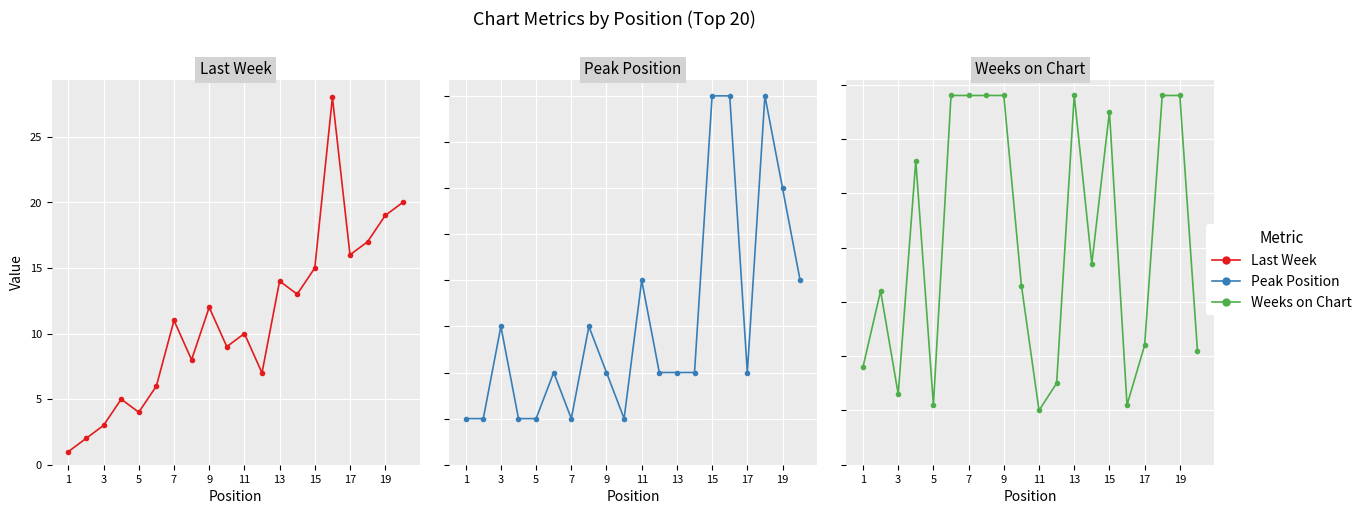

What is the difference between the Peak Position values at 18 and 11?

4